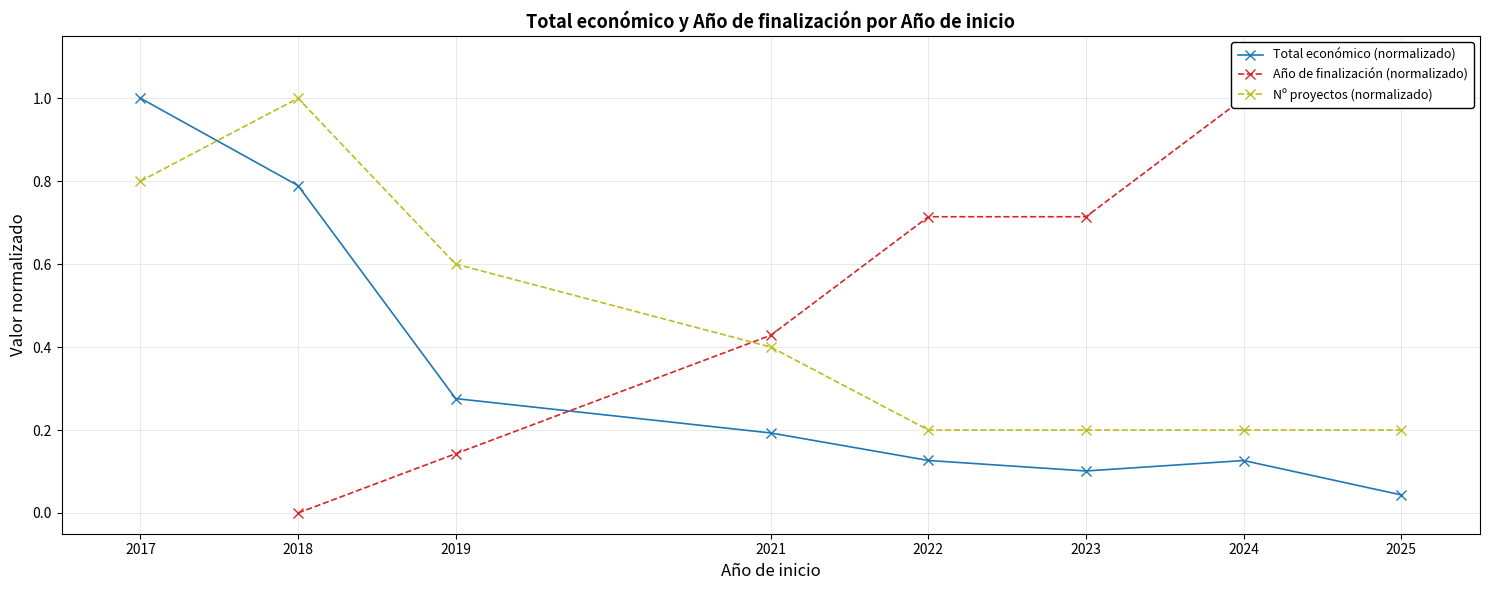

Which series has the largest total across all categories?

Nº proyectos (normalizado)